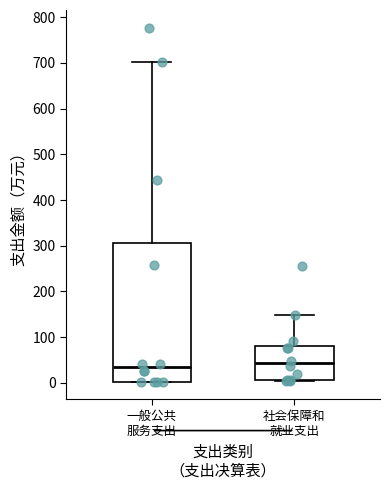

Where is the lower edge of the box for 一般公共 服务支出 on the y-axis? The values are not printed on the chart, so give them approximately, as read against the axis.

0